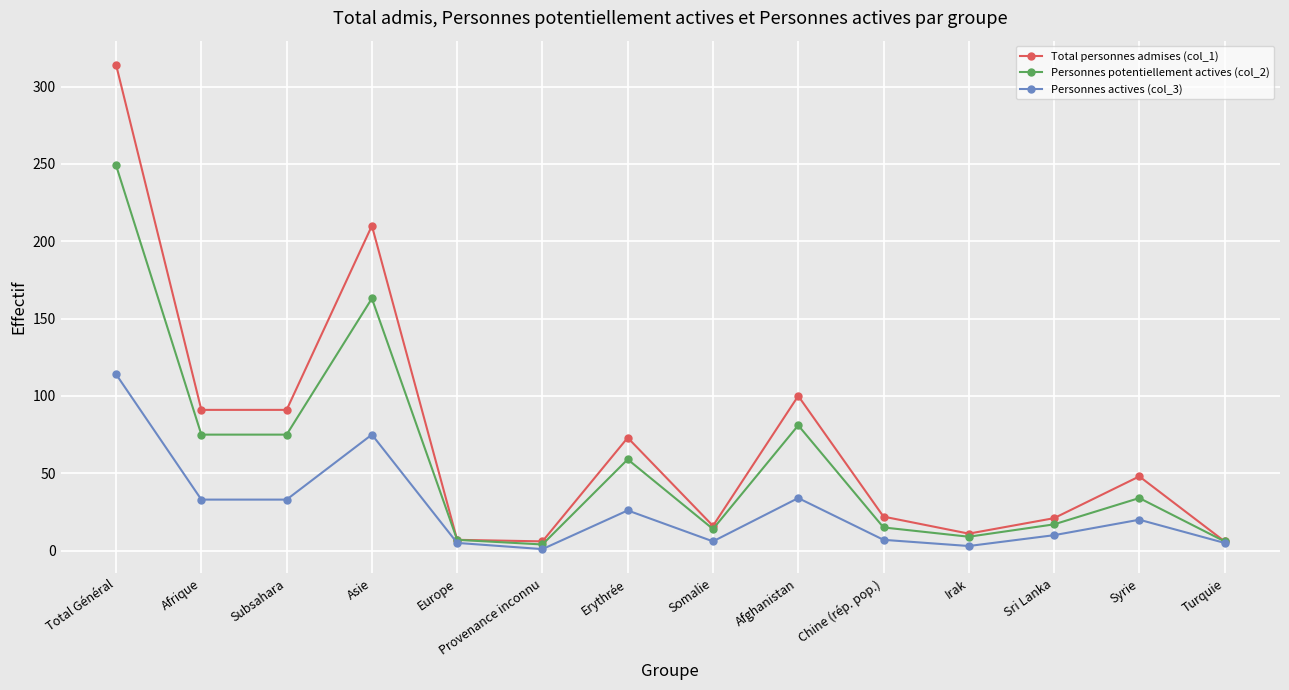

Which series has the largest range (max minus min)?

Total personnes admises (col_1)